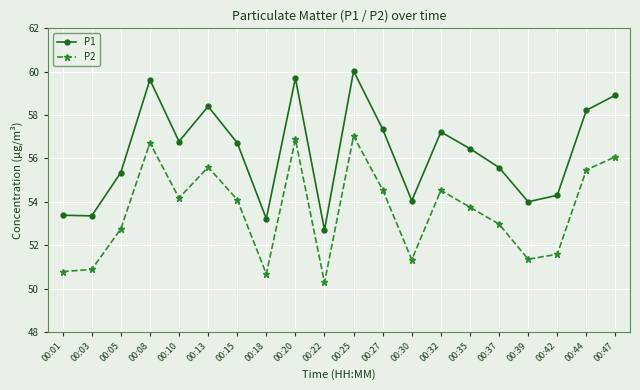

True or false: P2 has a value of 85.9 at 00:35.

False